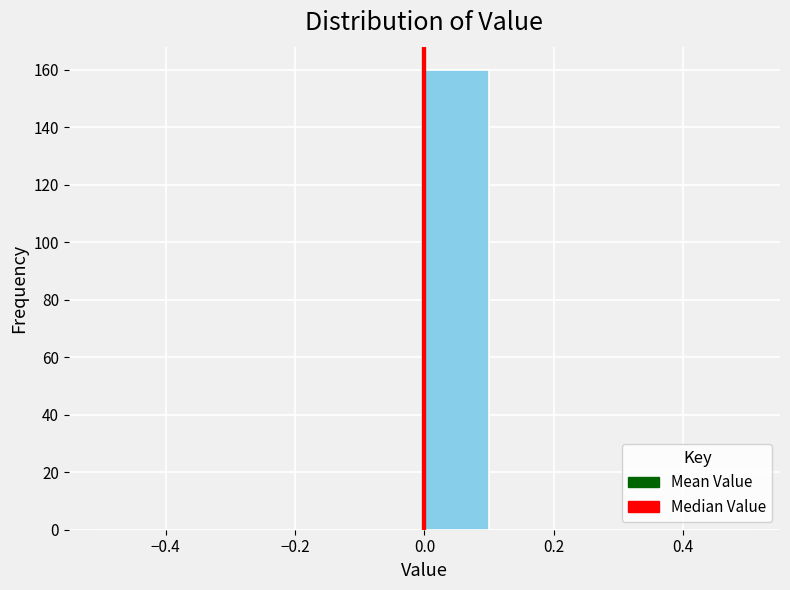

What is the height of the bar covering 0.0 to 0.1 on the x-axis? The values are not printed on the chart, so give them approximately, as read against the axis.

160